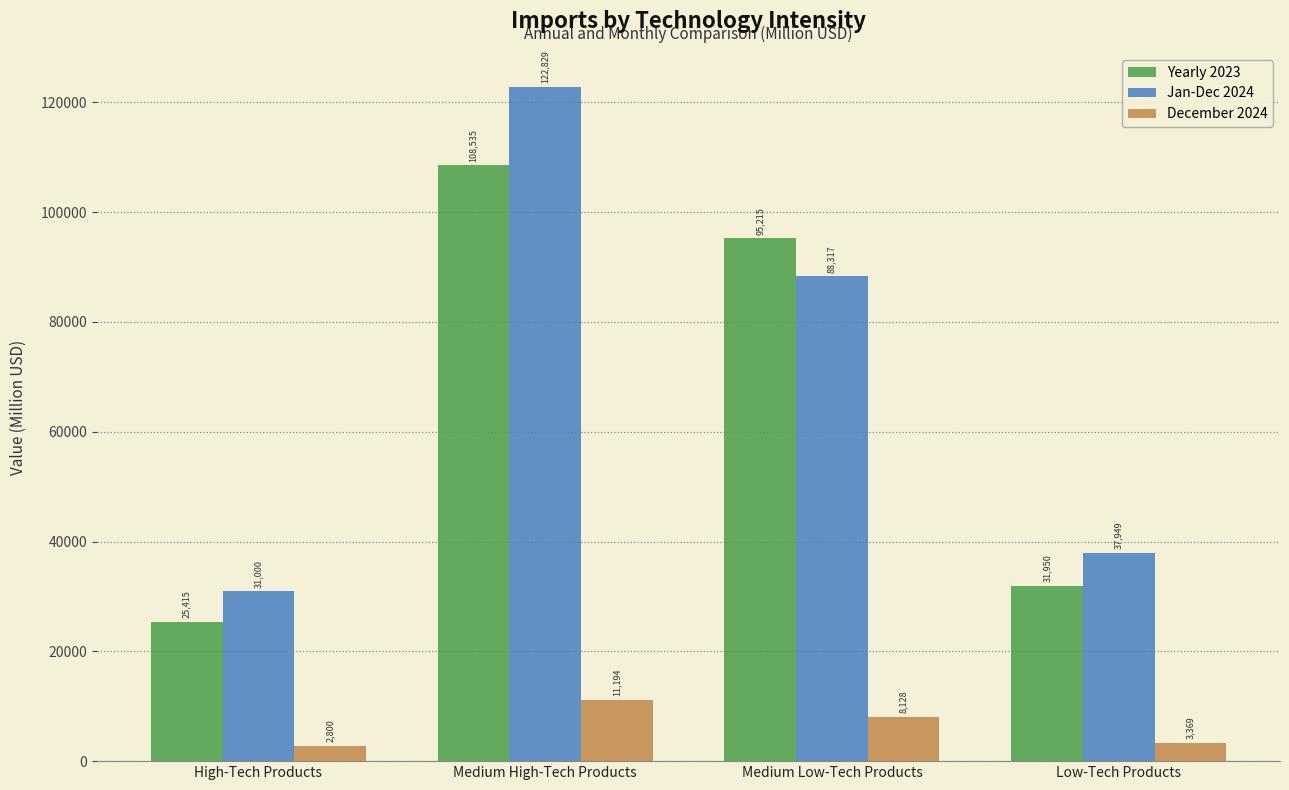

What is the highest value of the Jan-Dec 2024 series?

122828.6